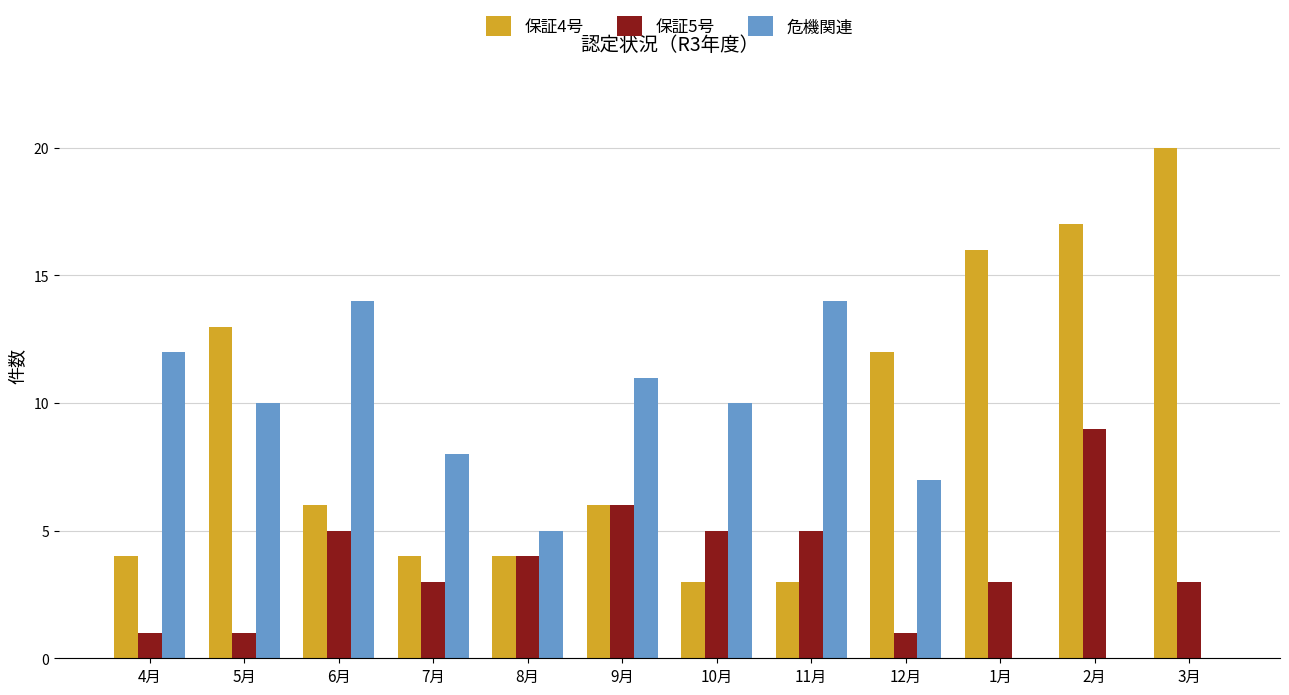

Is it true that 保証4号 equals 12 at 12月?

True